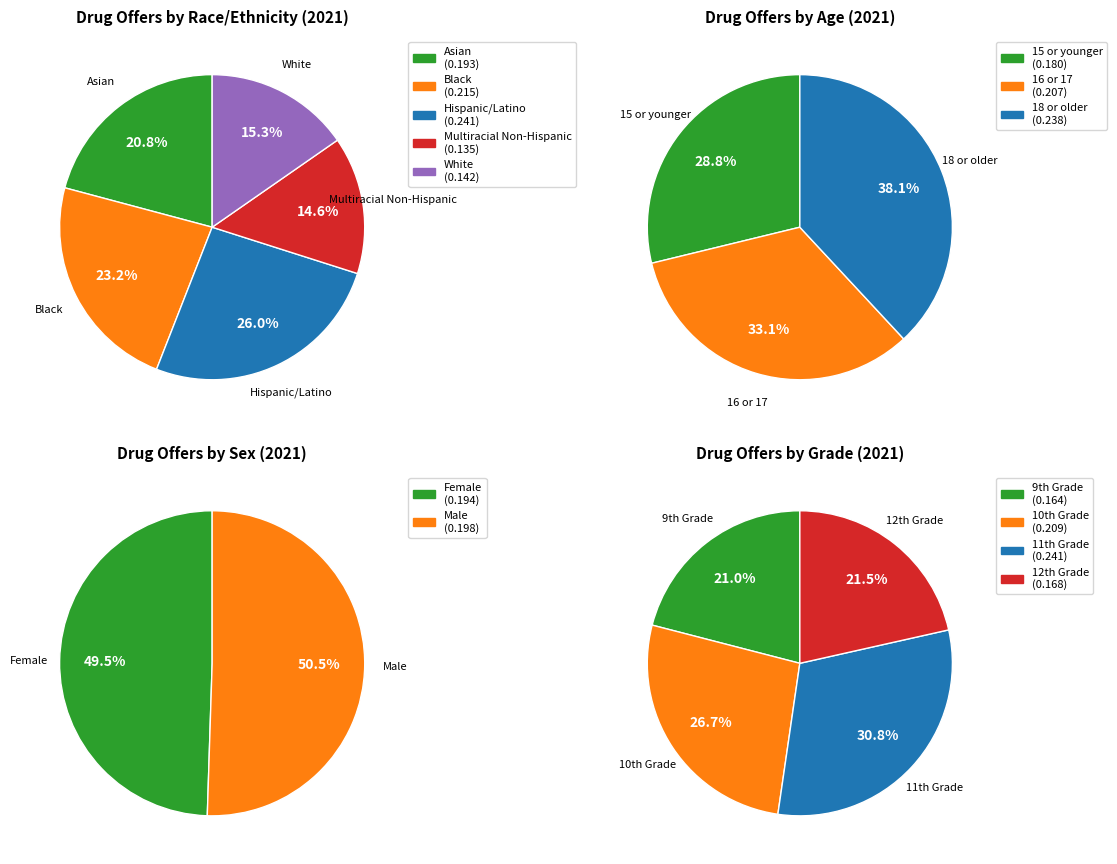

What percentage do Black and Asian together represent?

44.1%